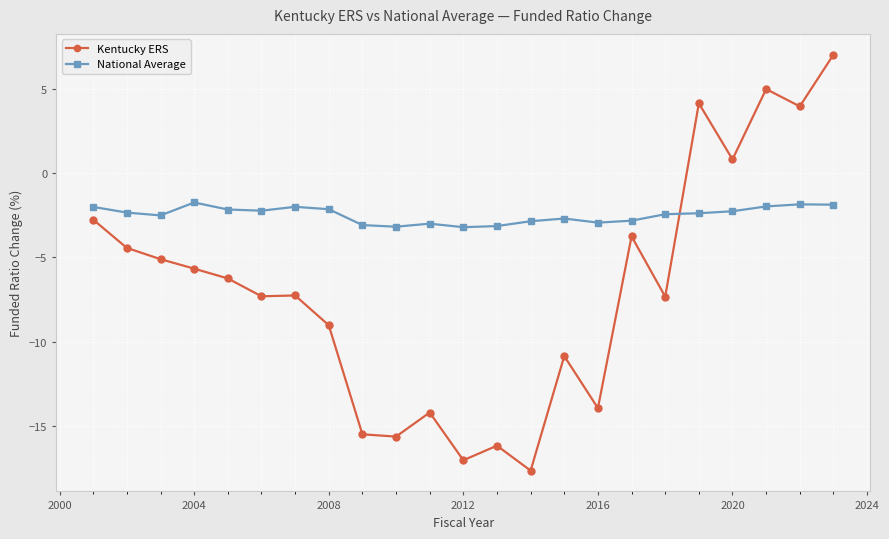

True or false: Kentucky ERS has more than 2 interior local peaks.

True